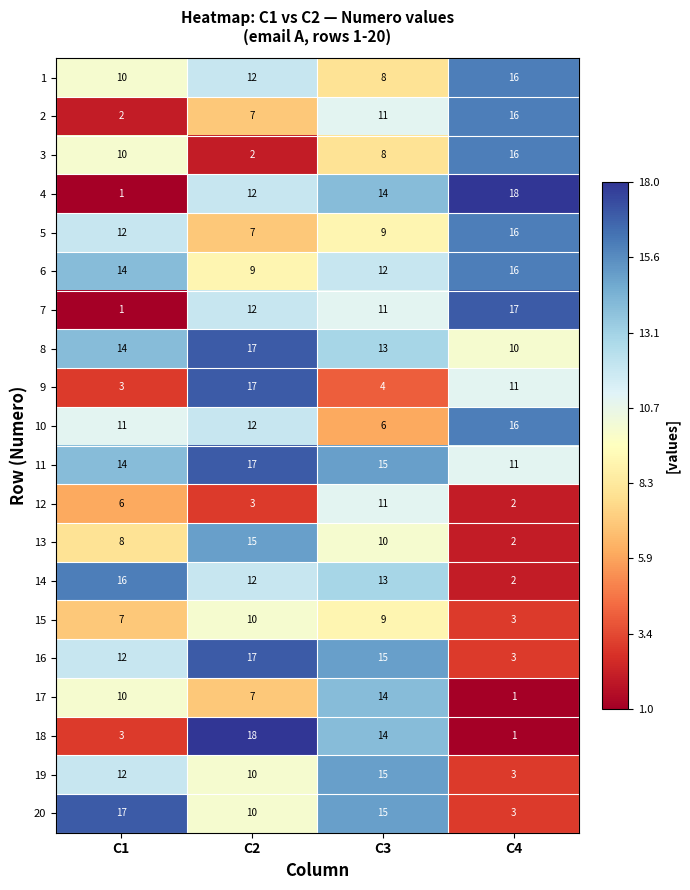

What is the greatest value displayed?

18